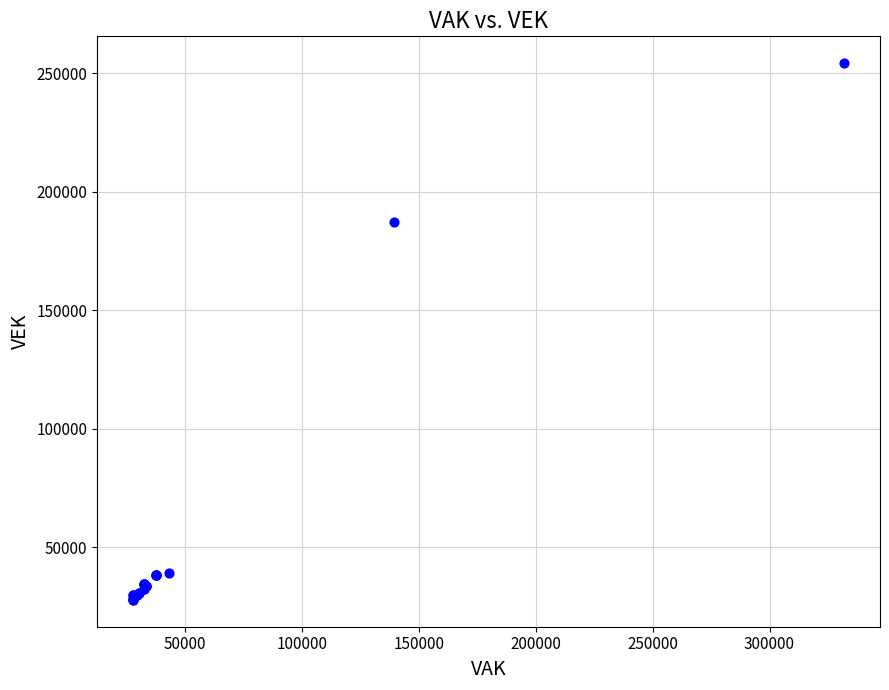

What Y value in the scatter plot is closest to 141051?

187347